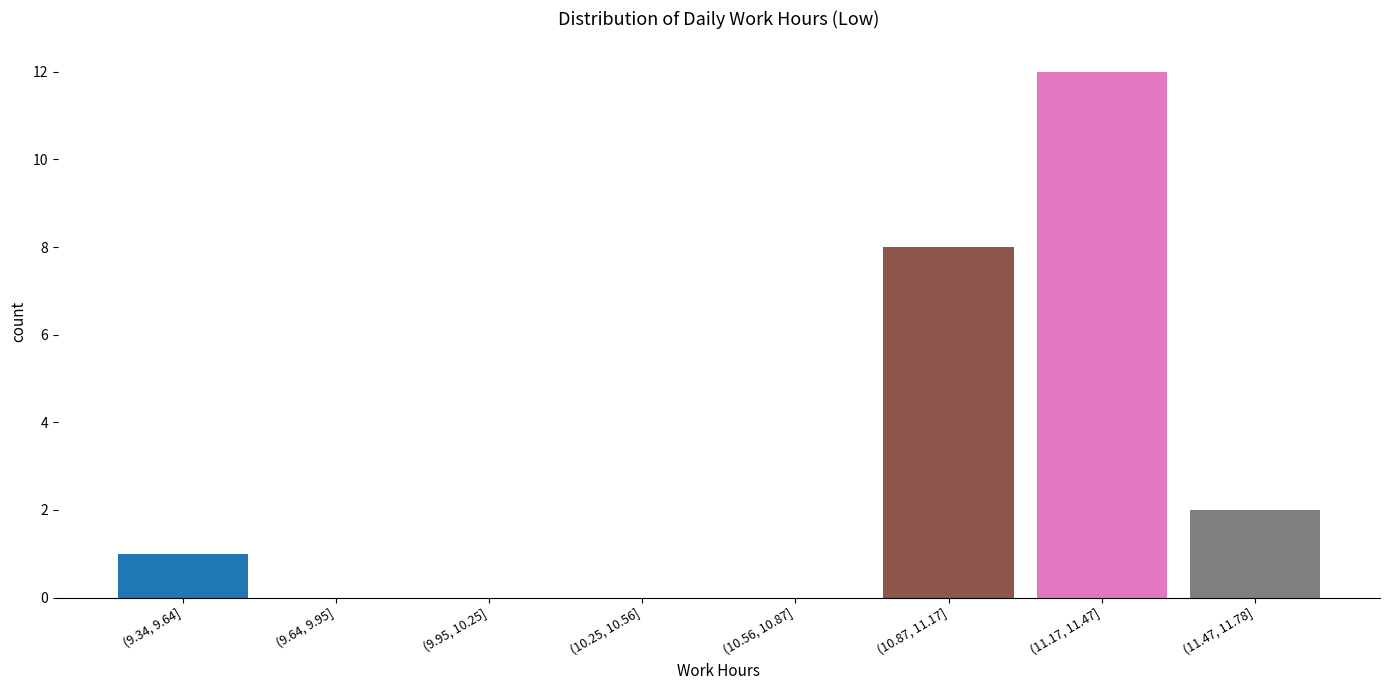

Reading left to right, extract all data points from this chart.

(9.34, 9.64]=1	(9.64, 9.95]=0	(9.95, 10.25]=0	(10.25, 10.56]=0	(10.56, 10.87]=0	(10.87, 11.17]=8	(11.17, 11.47]=12	(11.47, 11.78]=2